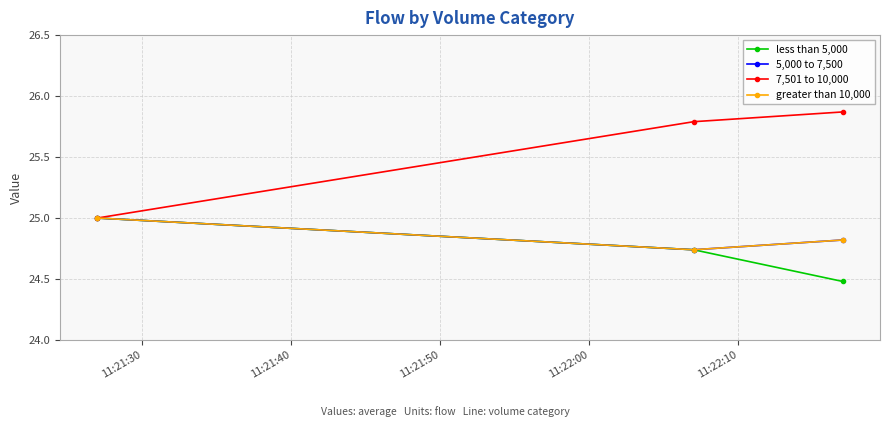

What is the minimum value shown in the chart?

24.5